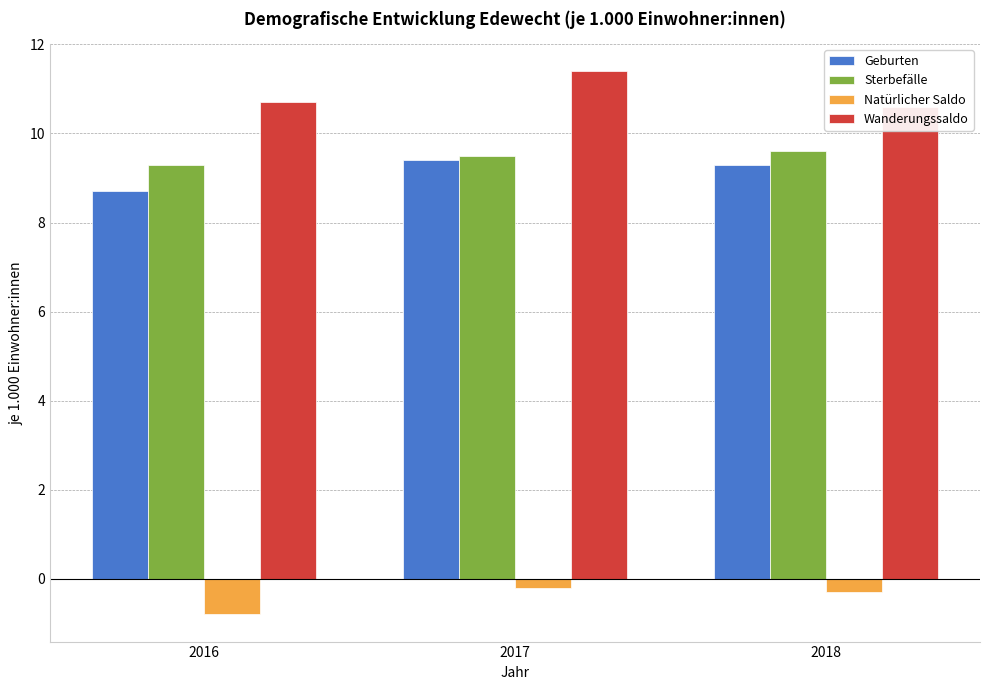

The Wanderungssaldo series shows 11.4 at 2017. True or false?

True